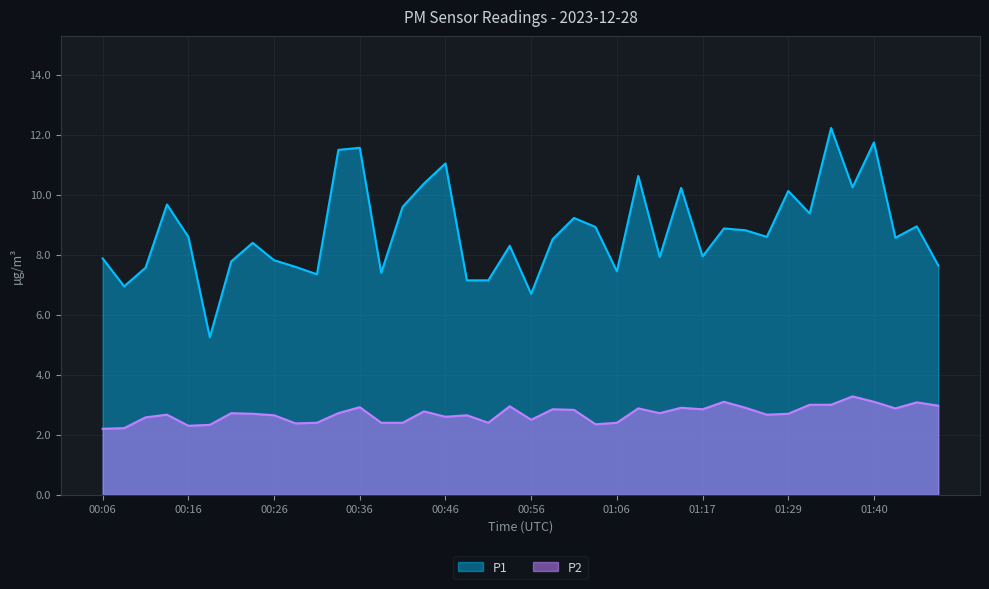

What is the sum of all P2 values?

107.9